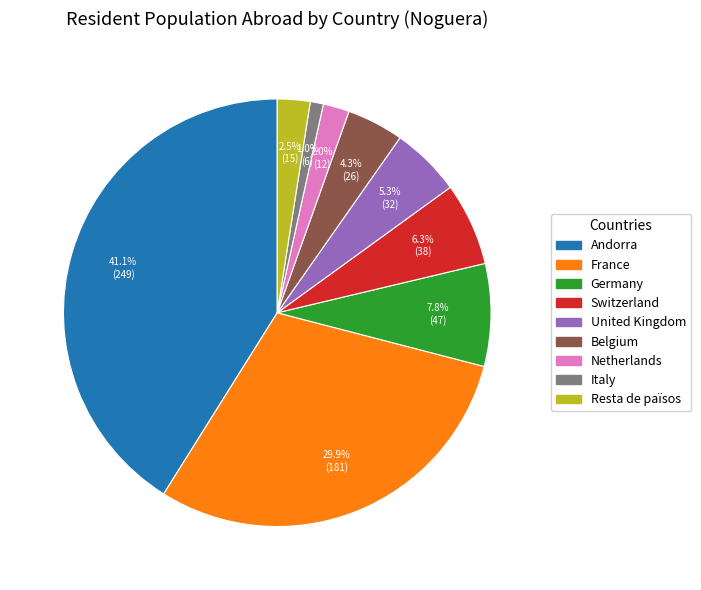

Is there any slice that represents more than half of the pie?

No